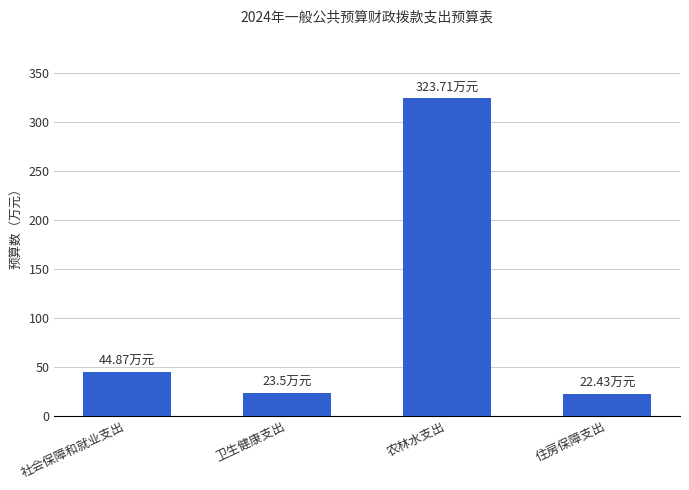

What is the label of the 1st bar from the right?

住房保障支出